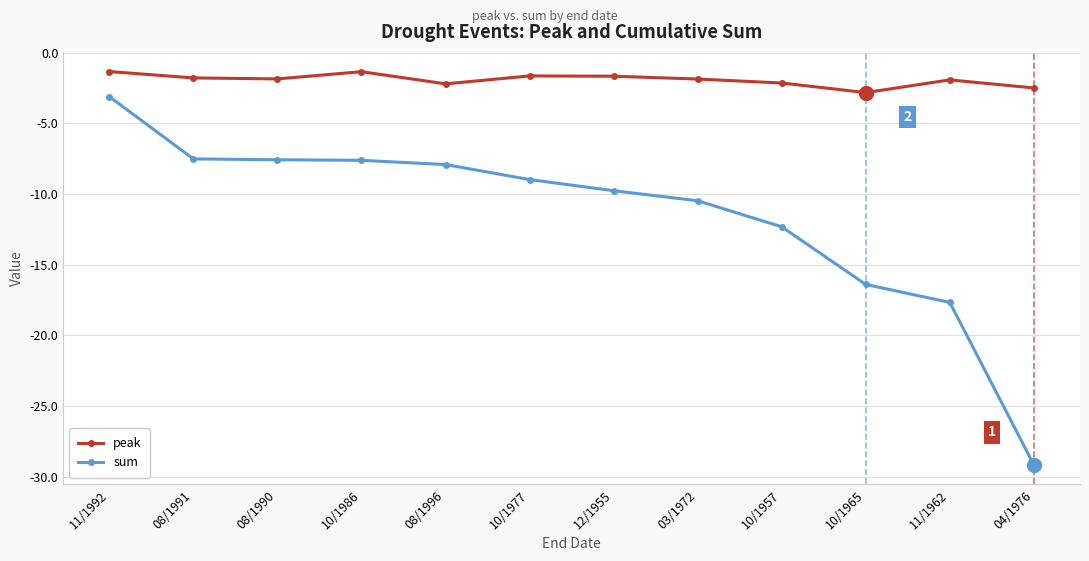

Which series has the largest total across all categories?

peak